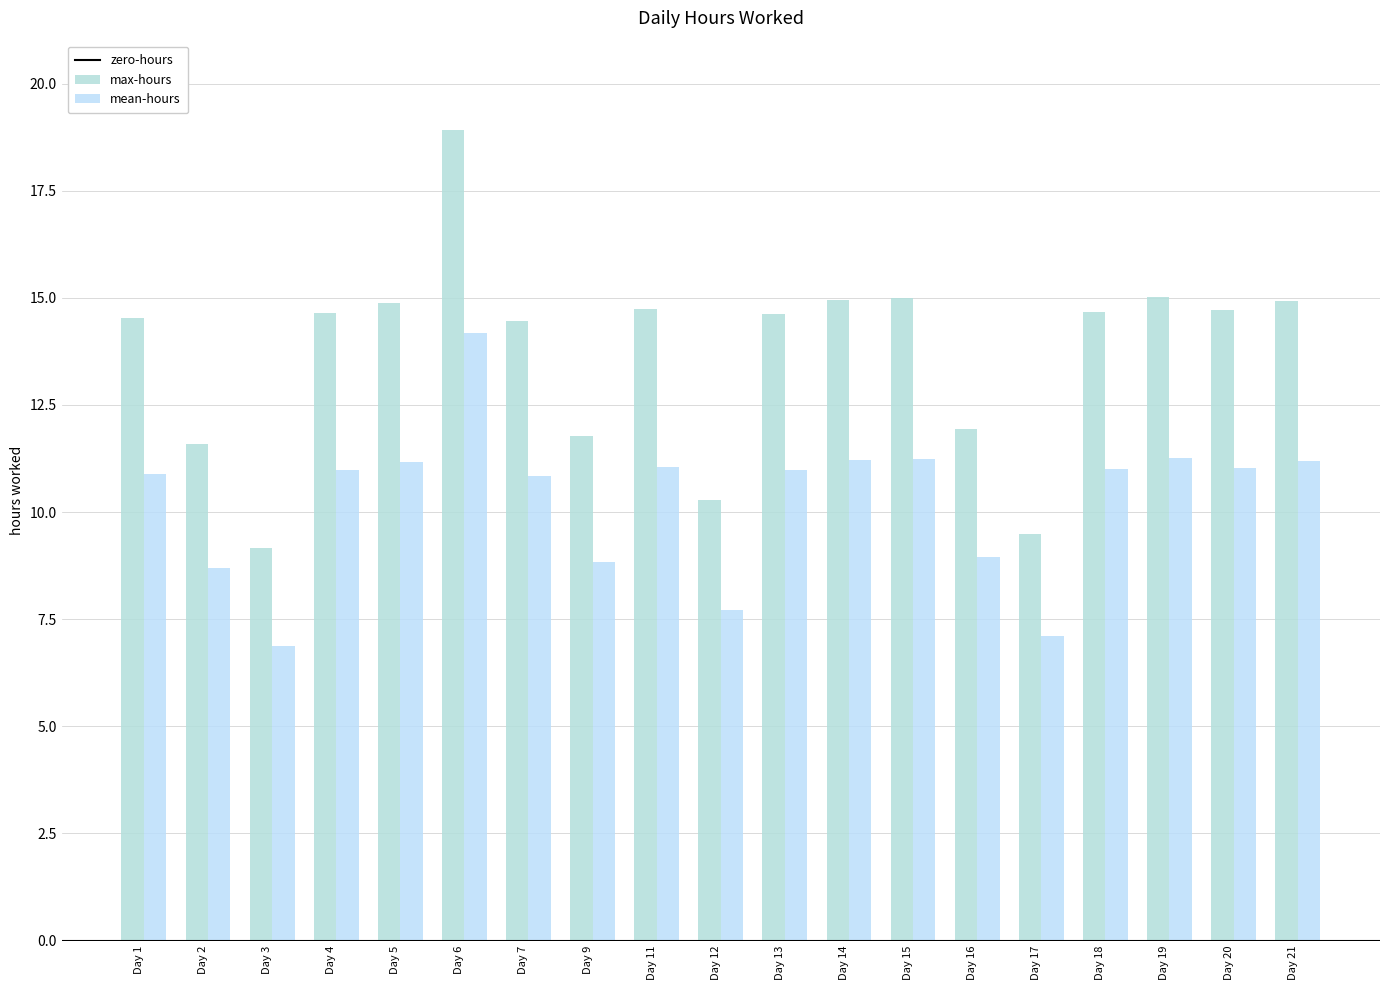

Which category has the lowest value across all series?

Day 3